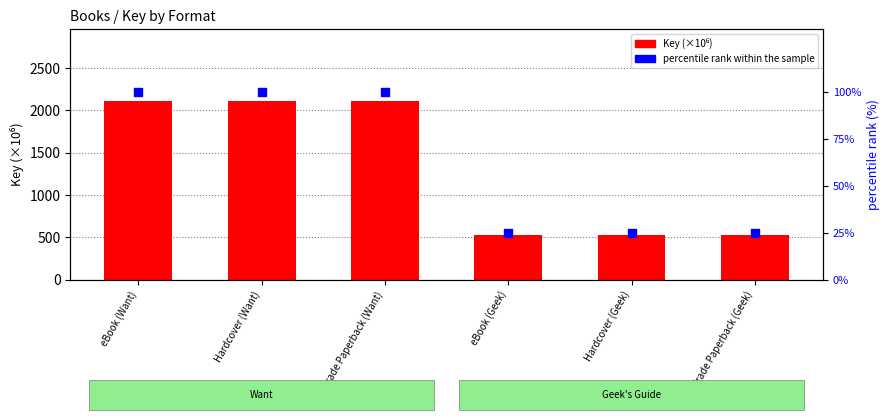

What are all the series names shown in the legend?

Key (×10⁶), percentile rank within the sample